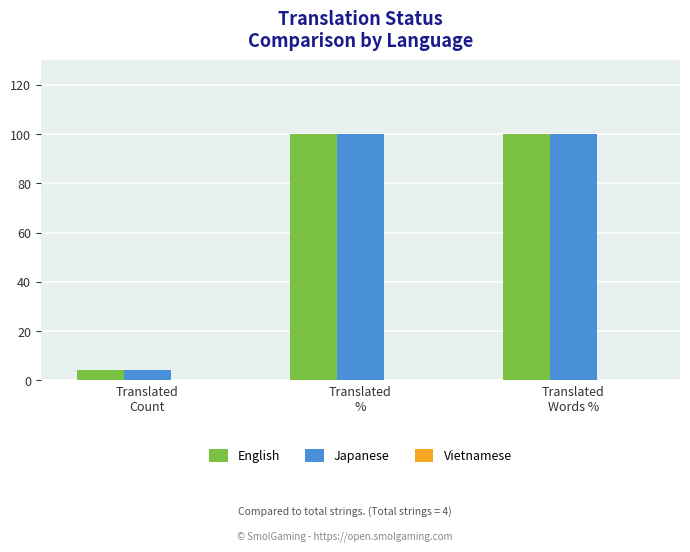

What is the total value across all series at Translated
%?

200